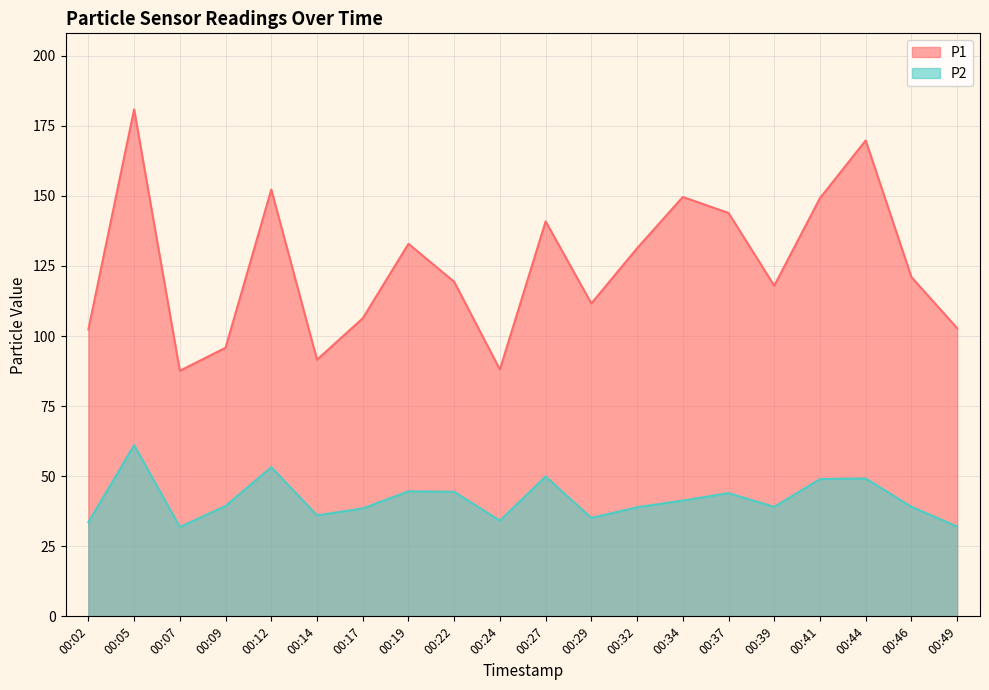

Rank the series at 00:09 from lowest to highest value.

P2, P1